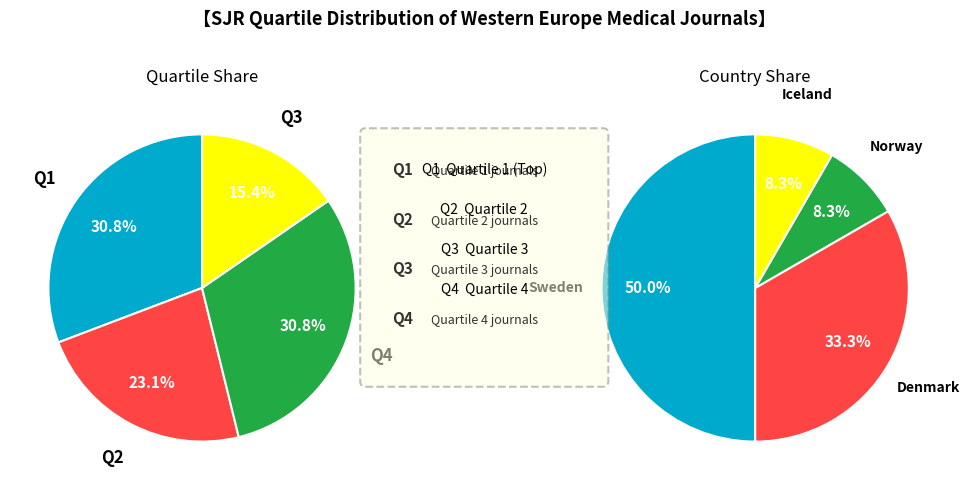

Combined, what portion of the pie is Q3 and Q4?

46.2%